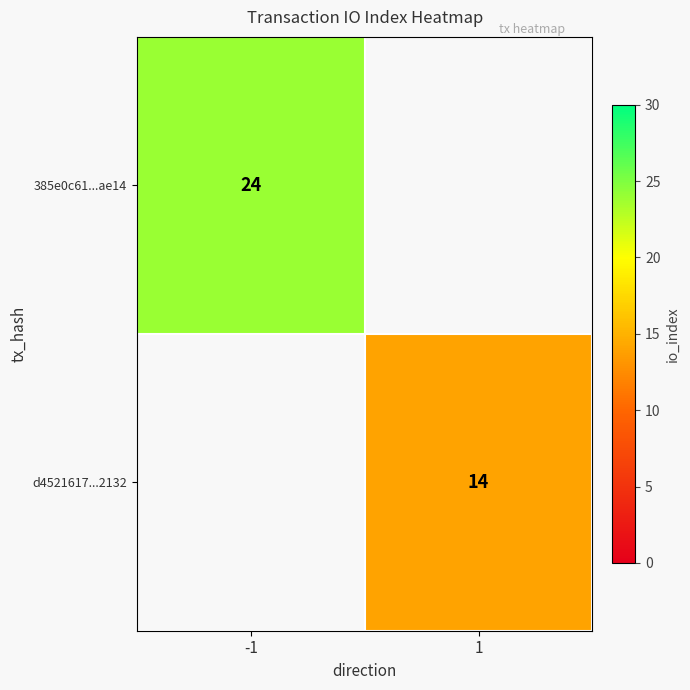

The d4521617...2132 series shows 14 at 1. True or false?

True